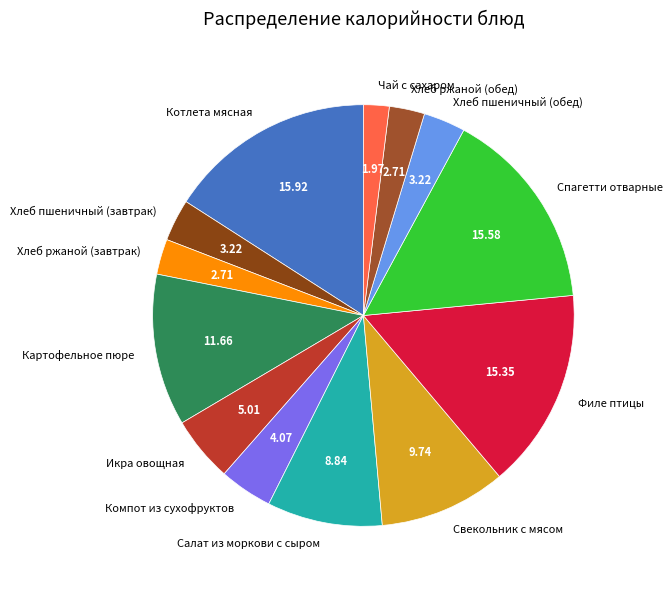

What is the smallest slice in the pie chart?

Чай с сахаром